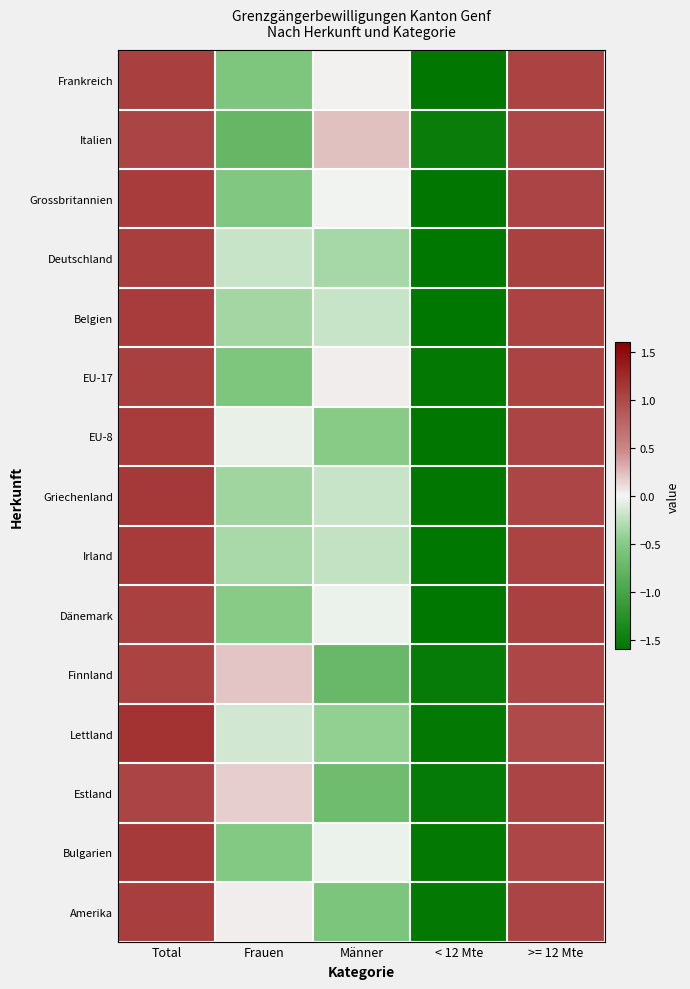

Reading left to right, extract all data points from this chart.

Frankreich: Total=1.1	Frauen=-0.6	Männer=0.0	< 12 Mte=-1.6	>= 12 Mte=1.0
Italien: Total=1.0	Frauen=-0.8	Männer=0.2	< 12 Mte=-1.5	>= 12 Mte=1.0
Grossbritannien: Total=1.1	Frauen=-0.5	Männer=-0.0	< 12 Mte=-1.6	>= 12 Mte=1.0
Deutschland: Total=1.1	Frauen=-0.2	Männer=-0.3	< 12 Mte=-1.6	>= 12 Mte=1.1
Belgien: Total=1.1	Frauen=-0.4	Männer=-0.2	< 12 Mte=-1.6	>= 12 Mte=1.0
EU-17: Total=1.1	Frauen=-0.6	Männer=0.0	< 12 Mte=-1.6	>= 12 Mte=1.0
EU-8: Total=1.1	Frauen=-0.1	Männer=-0.5	< 12 Mte=-1.6	>= 12 Mte=1.0
Griechenland: Total=1.1	Frauen=-0.4	Männer=-0.2	< 12 Mte=-1.6	>= 12 Mte=1.0
Irland: Total=1.1	Frauen=-0.3	Männer=-0.2	< 12 Mte=-1.6	>= 12 Mte=1.0
Dänemark: Total=1.1	Frauen=-0.5	Männer=-0.0	< 12 Mte=-1.6	>= 12 Mte=1.1
Finnland: Total=1.0	Frauen=0.2	Männer=-0.7	< 12 Mte=-1.5	>= 12 Mte=1.0
Lettland: Total=1.2	Frauen=-0.2	Männer=-0.4	< 12 Mte=-1.6	>= 12 Mte=1.0
Estland: Total=1.0	Frauen=0.2	Männer=-0.7	< 12 Mte=-1.5	>= 12 Mte=1.0
Bulgarien: Total=1.1	Frauen=-0.5	Männer=-0.0	< 12 Mte=-1.6	>= 12 Mte=1.0
Amerika: Total=1.1	Frauen=0.0	Männer=-0.6	< 12 Mte=-1.6	>= 12 Mte=1.0